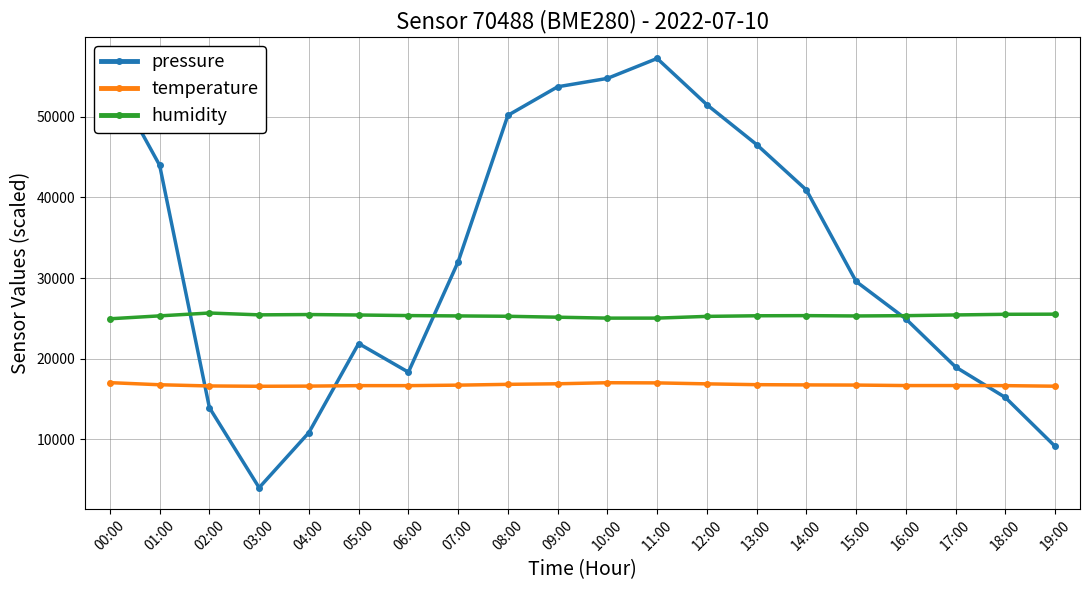

True or false: humidity has a value of 25344.0 at 16:00.

True